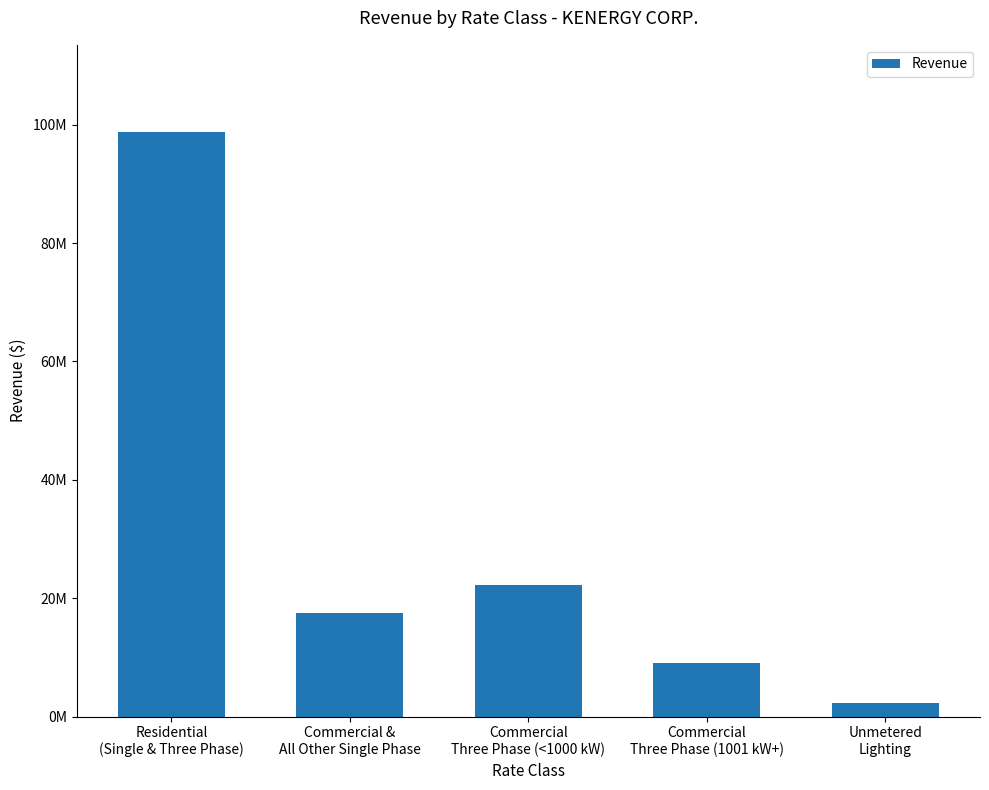

What is the maximum value shown in the chart?

98694369.6